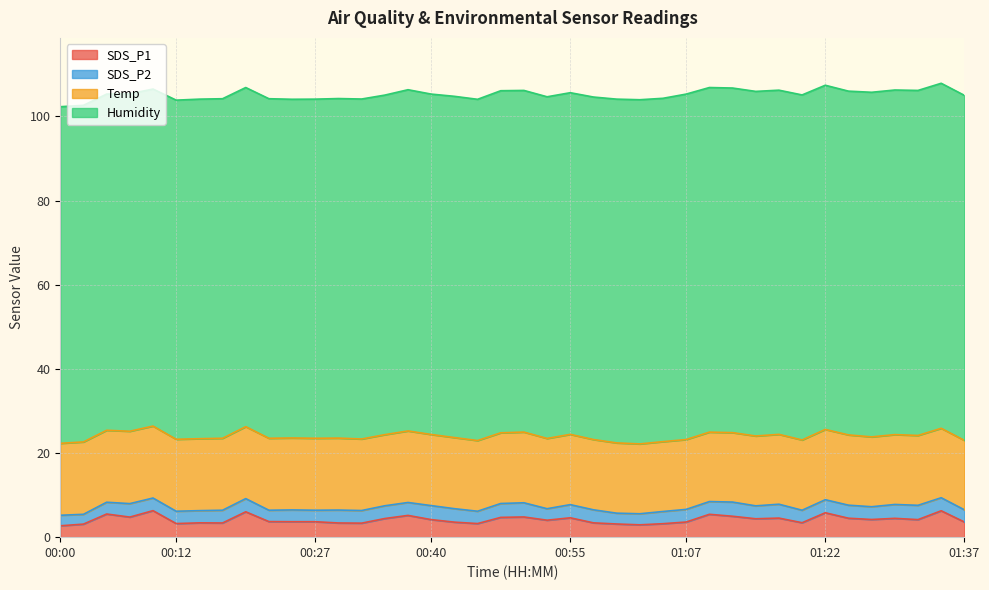

How many data points in Humidity are less than 81?

16